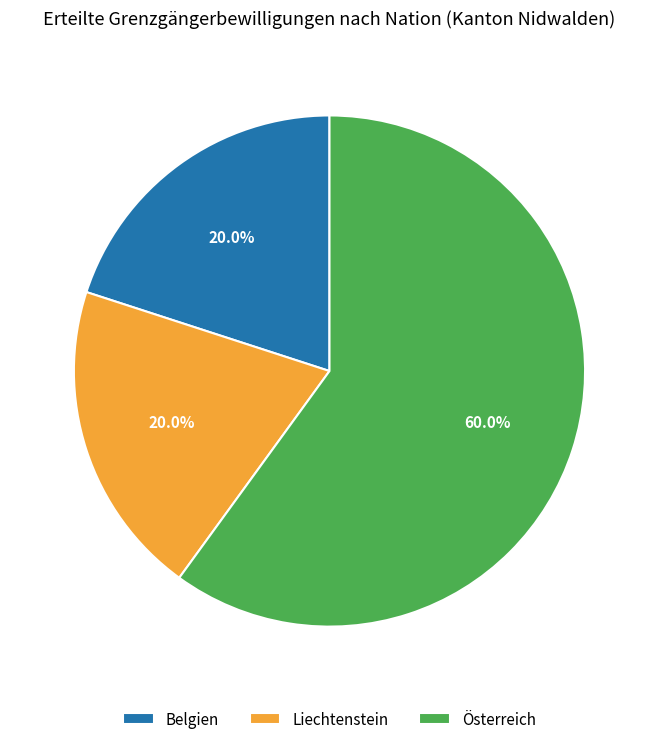

What percentage is the Österreich slice, to the nearest percent?

60%